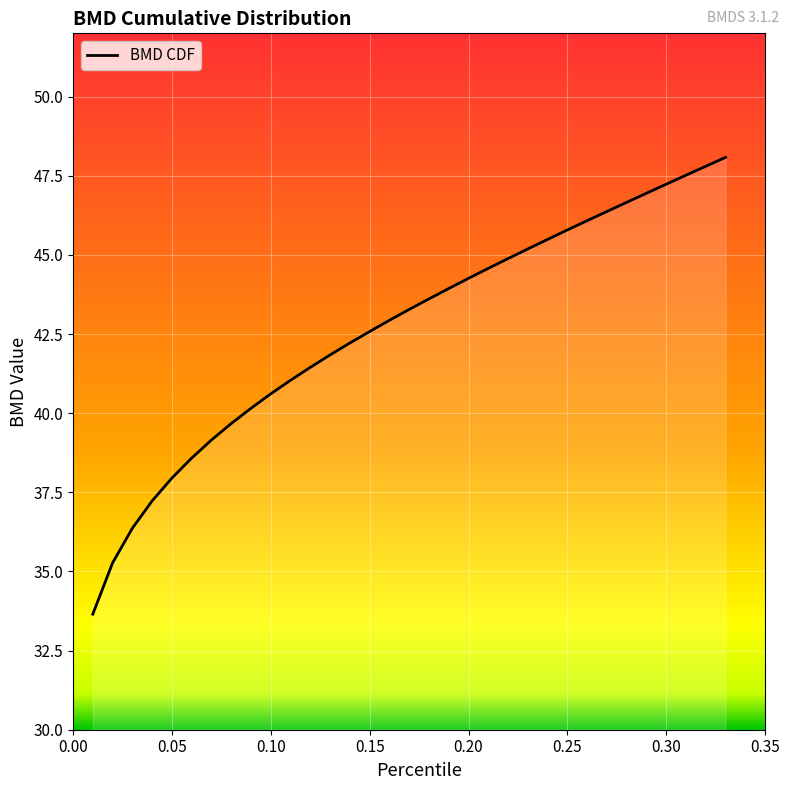

What is the difference between the maximum and minimum values?

14.4